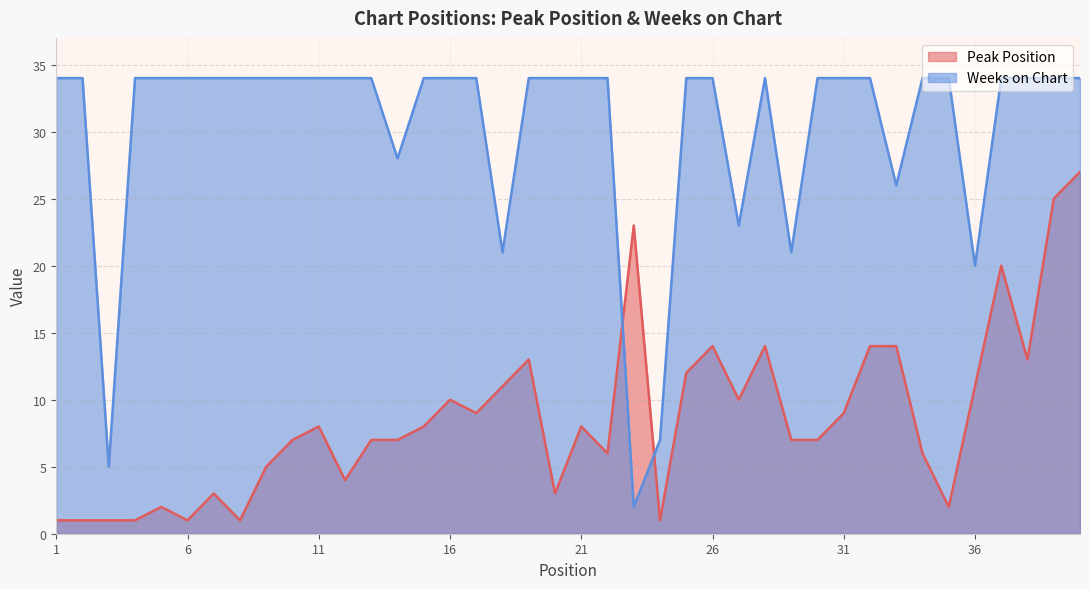

Reading left to right, extract all data points from this chart.

Peak Position: 1=1	2=1	3=1	4=1	5=2	6=1	7=3	8=1	9=5	10=7	11=8	12=4	13=7	14=7	15=8	16=10	17=9	18=11	19=13	20=3	21=8	22=6	23=23	24=1	25=12	26=14	27=10	28=14	29=7	30=7	31=9	32=14	33=14	34=6	35=2	36=11	37=20	38=13	39=25	40=27
Weeks on Chart: 1=34	2=34	3=5	4=34	5=34	6=34	7=34	8=34	9=34	10=34	11=34	12=34	13=34	14=28	15=34	16=34	17=34	18=21	19=34	20=34	21=34	22=34	23=2	24=7	25=34	26=34	27=23	28=34	29=21	30=34	31=34	32=34	33=26	34=34	35=34	36=20	37=34	38=34	39=34	40=34